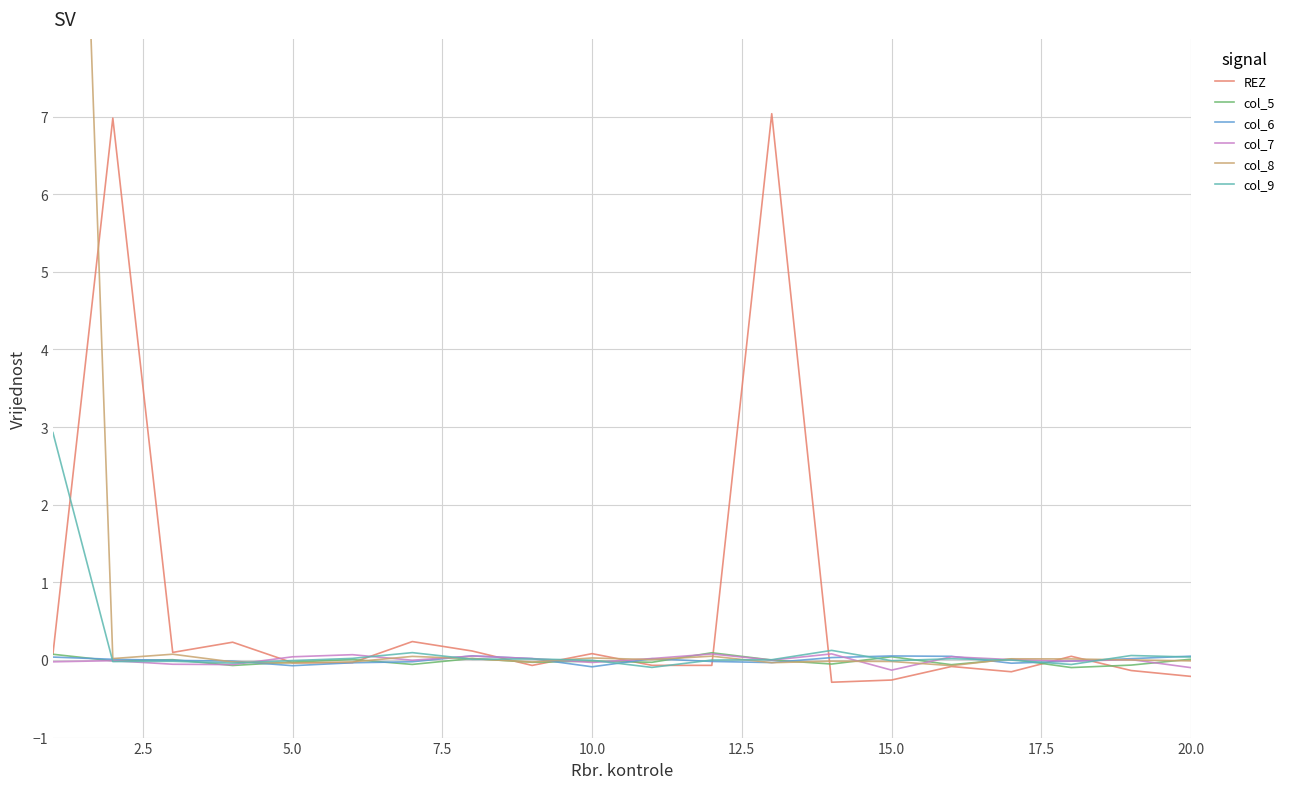

What is the maximum value for REZ?

7.0